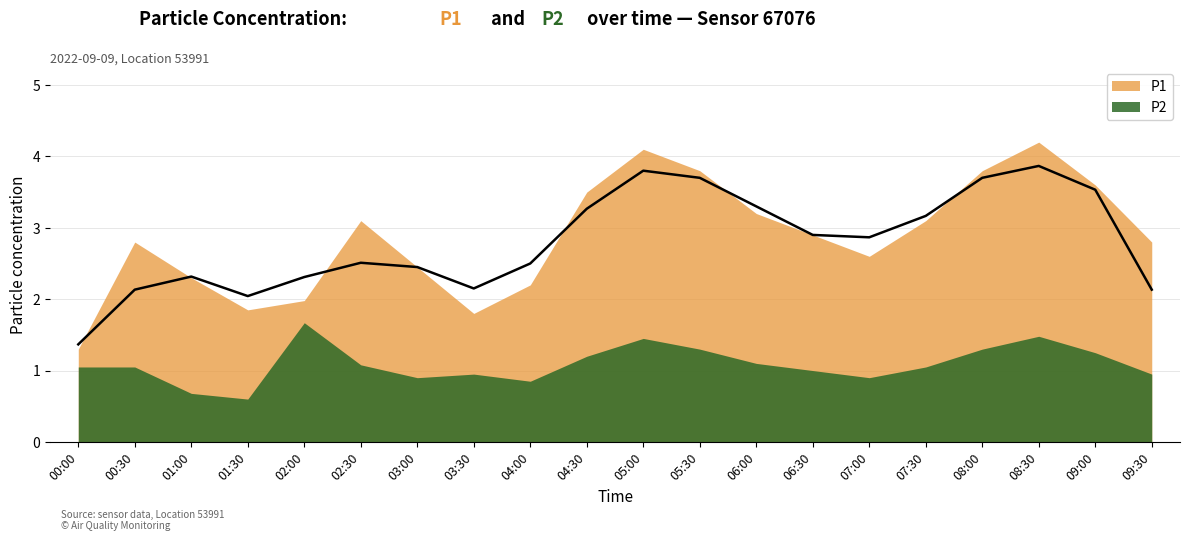

Reading left to right, extract all data points from this chart.

P1: 00:00=1.3	00:30=2.8	01:00=2.3	01:30=1.9	02:00=2.0	02:30=3.1	03:00=2.5	03:30=1.8	04:00=2.2	04:30=3.5	05:00=4.1	05:30=3.8	06:00=3.2	06:30=2.9	07:00=2.6	07:30=3.1	08:00=3.8	08:30=4.2	09:00=3.6	09:30=2.8
P2: 00:00=1.1	00:30=1.1	01:00=0.7	01:30=0.6	02:00=1.7	02:30=1.1	03:00=0.9	03:30=0.9	04:00=0.8	04:30=1.2	05:00=1.4	05:30=1.3	06:00=1.1	06:30=1.0	07:00=0.9	07:30=1.1	08:00=1.3	08:30=1.5	09:00=1.2	09:30=0.9